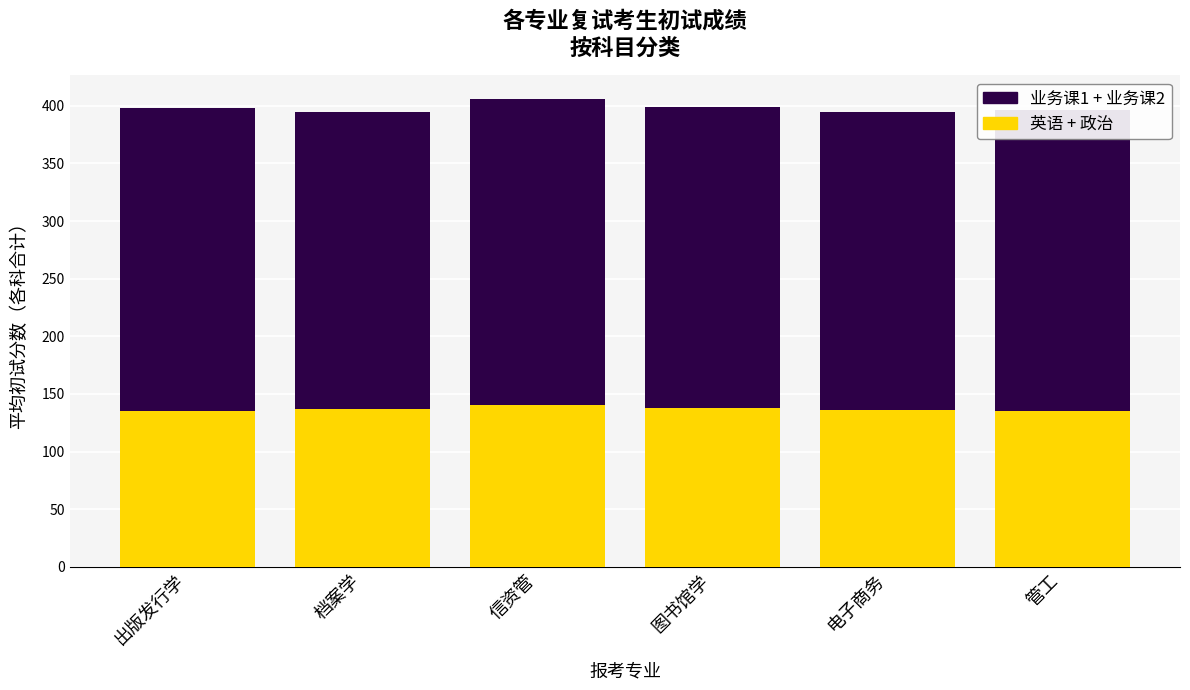

What is the total value across all series at 出版发行学?

398.0